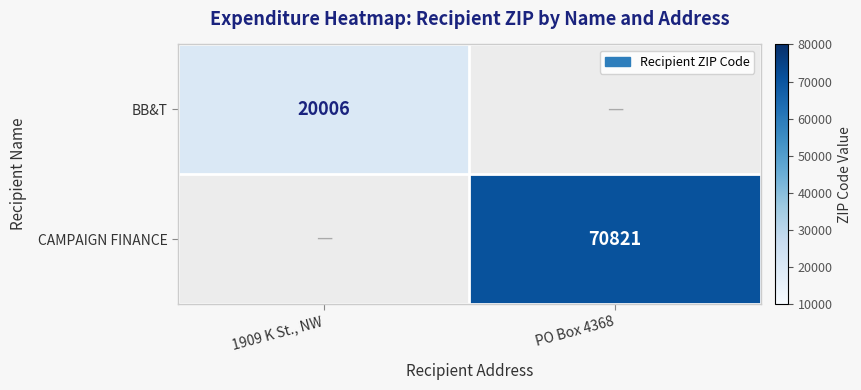

True or false: CAMPAIGN FINANCE has a value of 28170 at PO Box 4368.

False